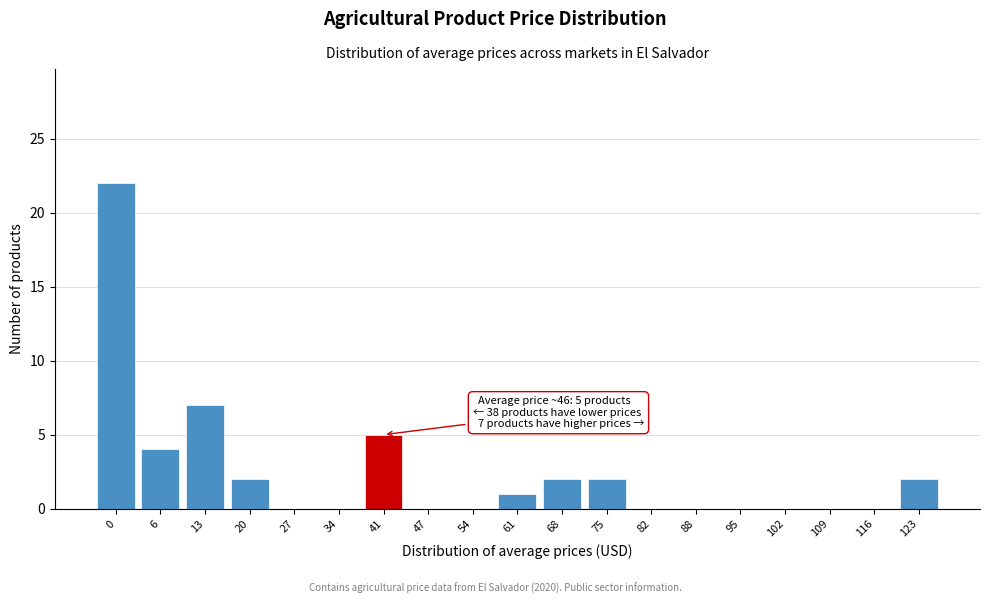

Reading right to left, list all the values displayed in this chart.

123=2	116=0	109=0	102=0	95=0	88=0	82=0	75=2	68=2	61=1	54=0	47=0	41=5	34=0	27=0	20=2	13=7	6=4	0=22